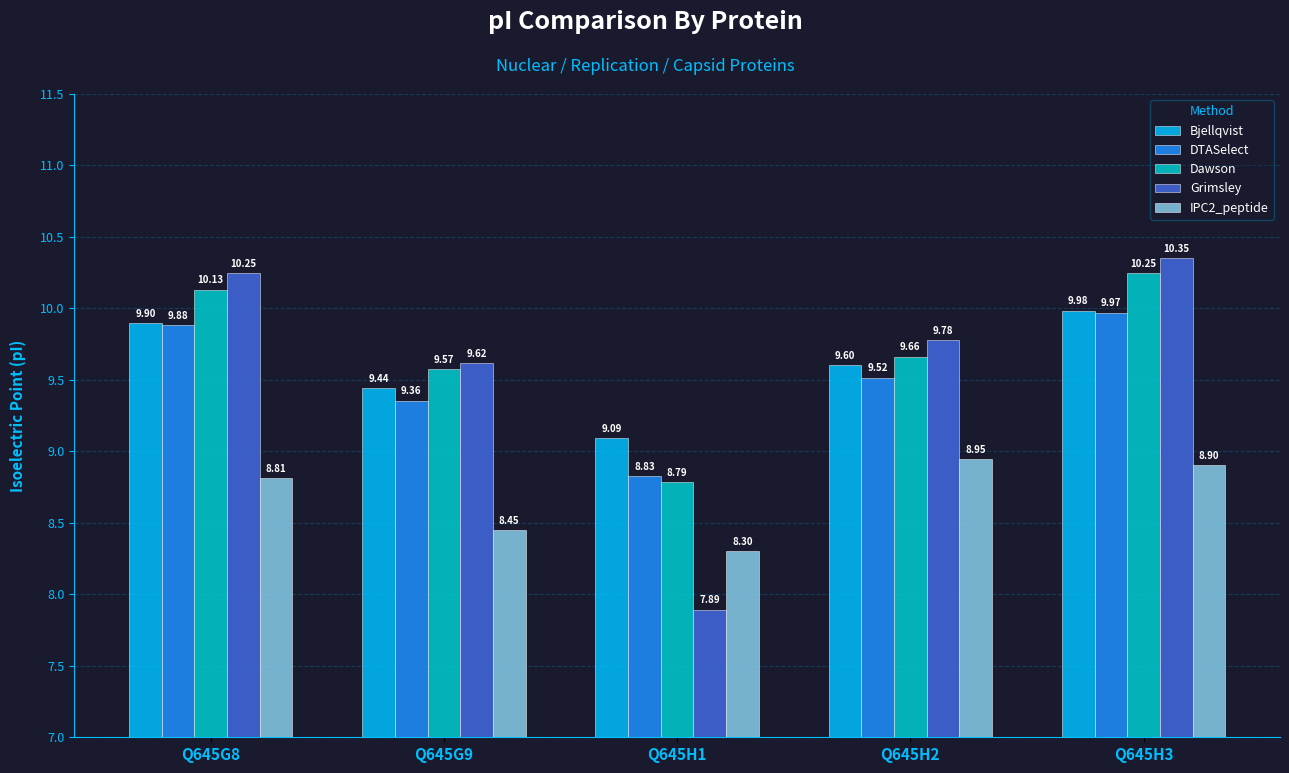

At which label does Dawson first exceed 9?

Q645G8